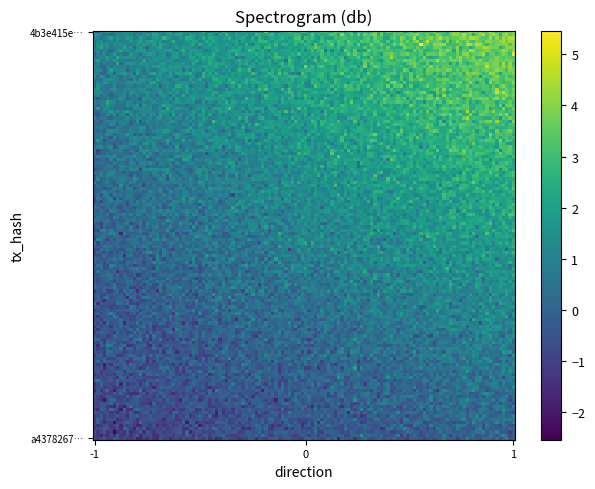

Which series has the widest spread of values?

4b3e415ec5ec1d55fc4fd02b62d701e48045cfd